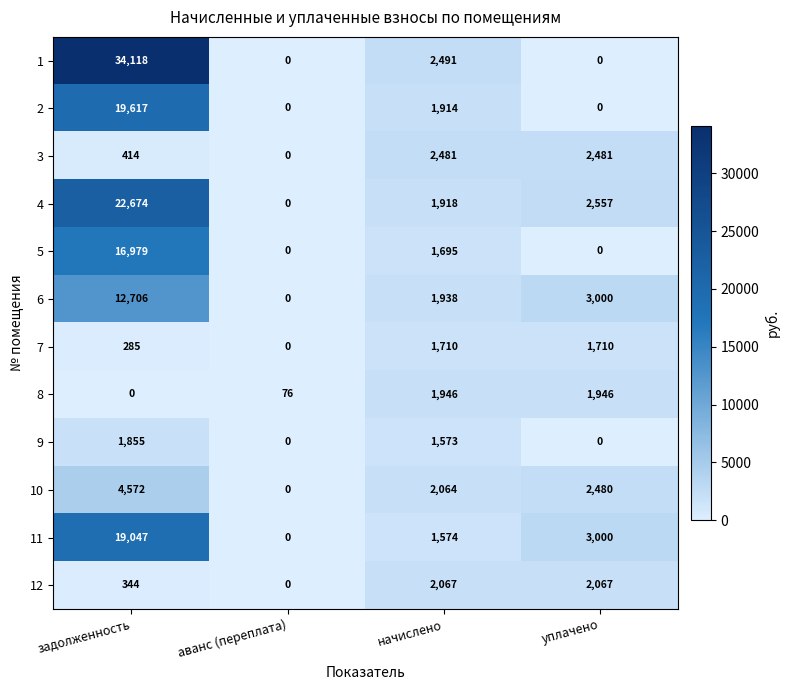

Between аванс (переплата) and начислено, which series saw the biggest shift?

1